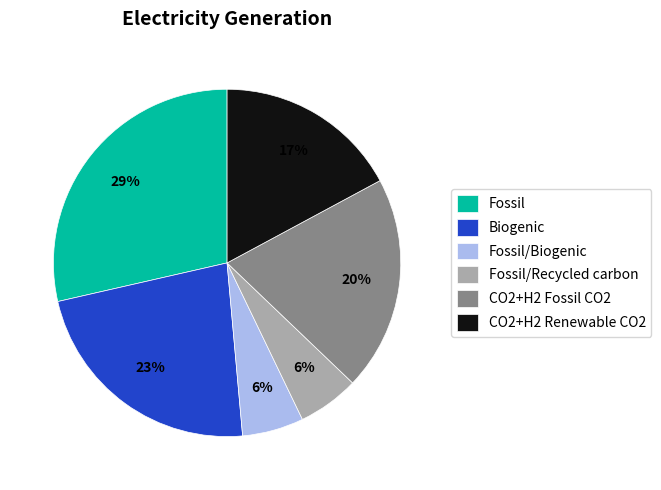

The Biogenic slice represents 18% of the pie. True or false?

False